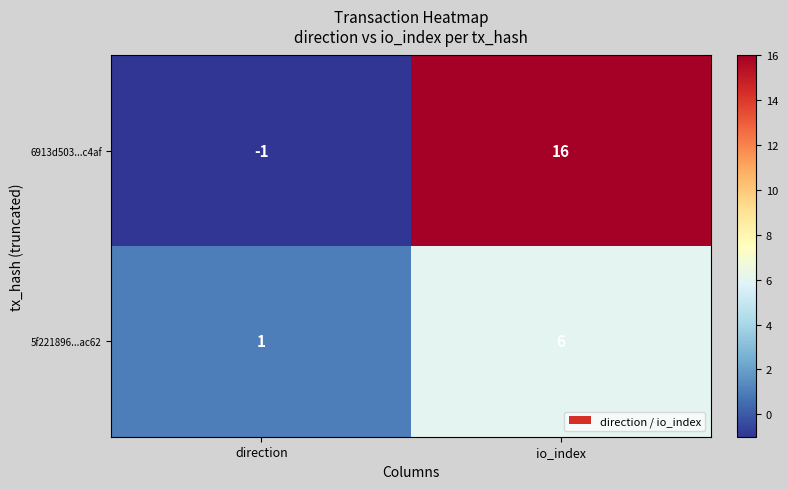

What is the sum of all 5f221896...ac62 values?

7